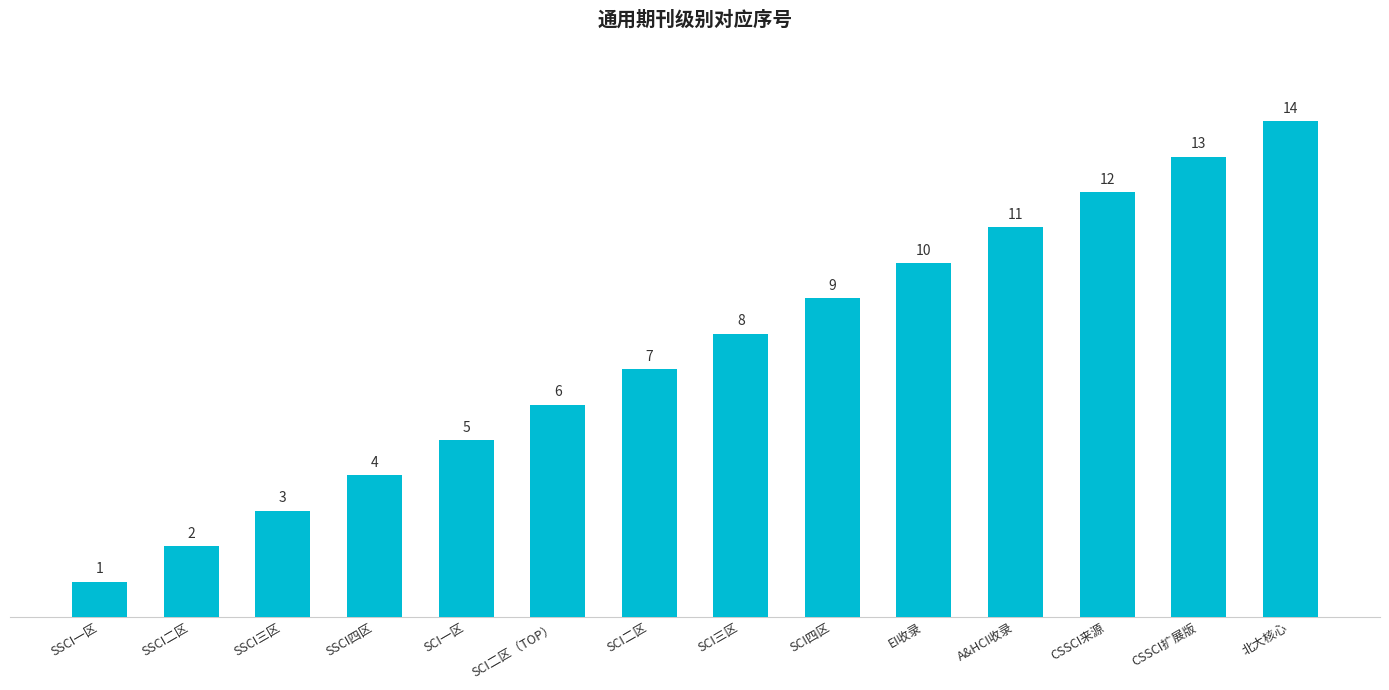

The value at SSCI四区 is 3. True or false?

False